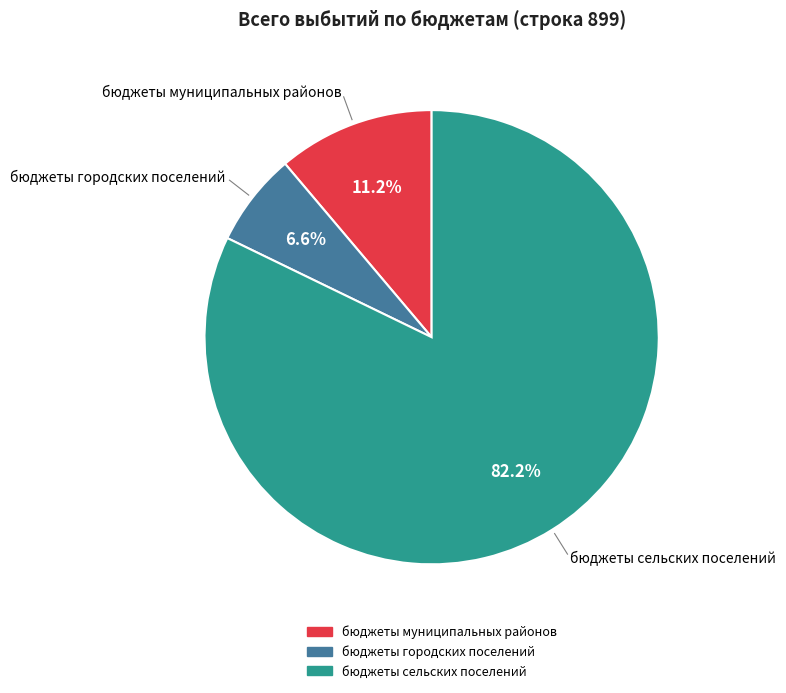

What is the majority slice?

бюджеты сельских поселений